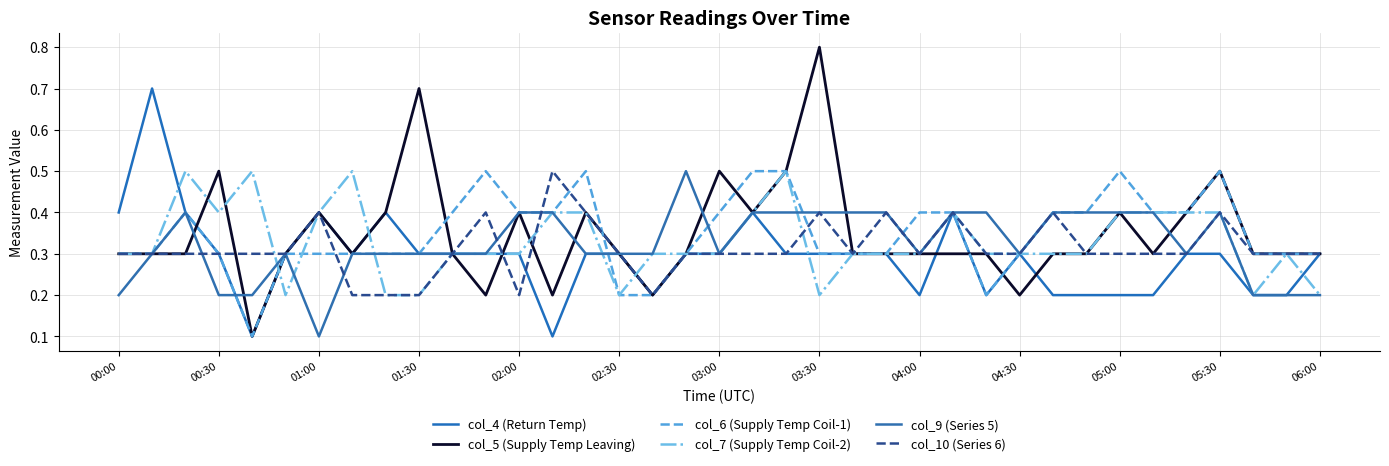

What is the sum of all col_5 (Supply Temp Leaving) values?

12.9